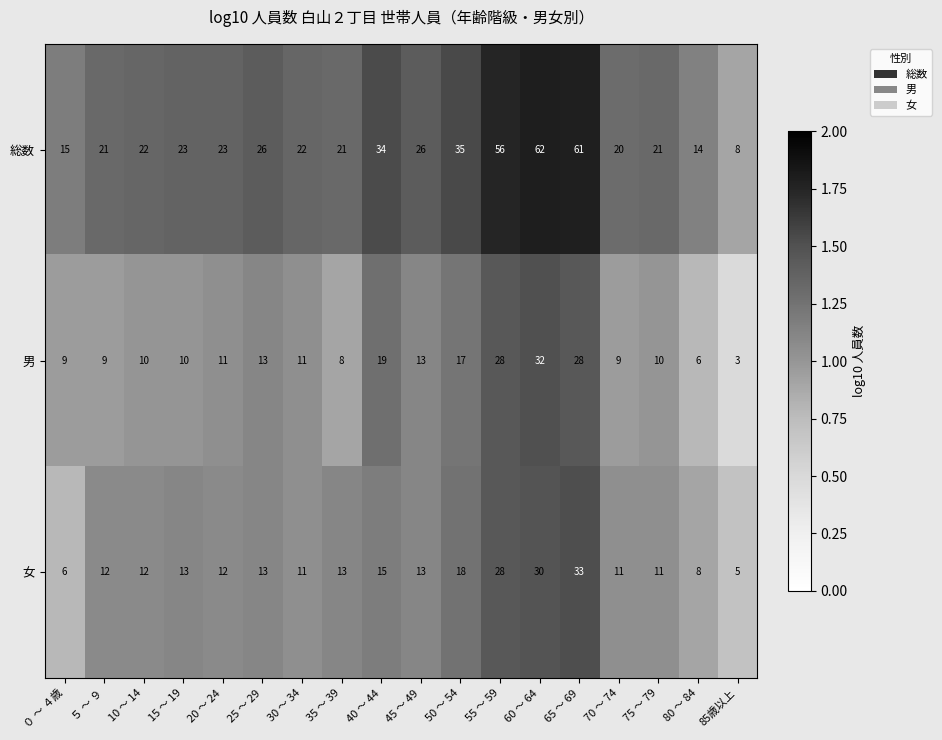

What is the difference between the maximum and minimum values in the 男 series?

29